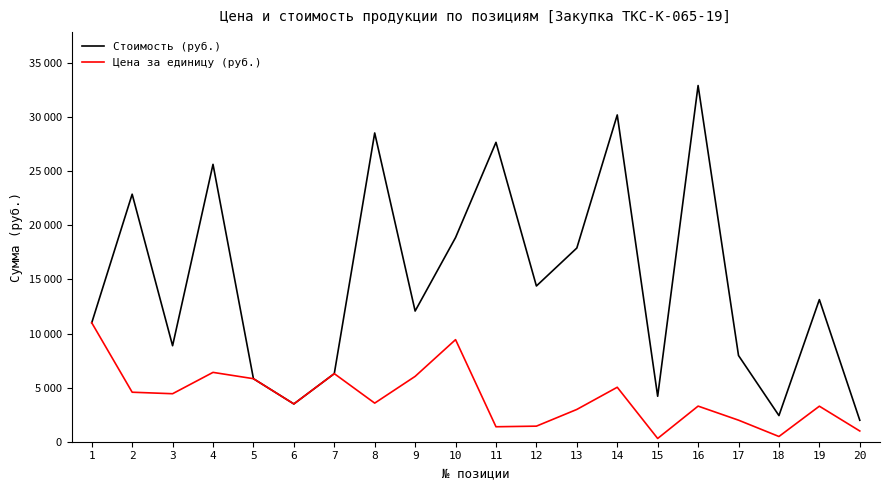

Rank the series by their maximum value, from lowest to highest.

Цена за единицу (руб.), Стоимость (руб.)